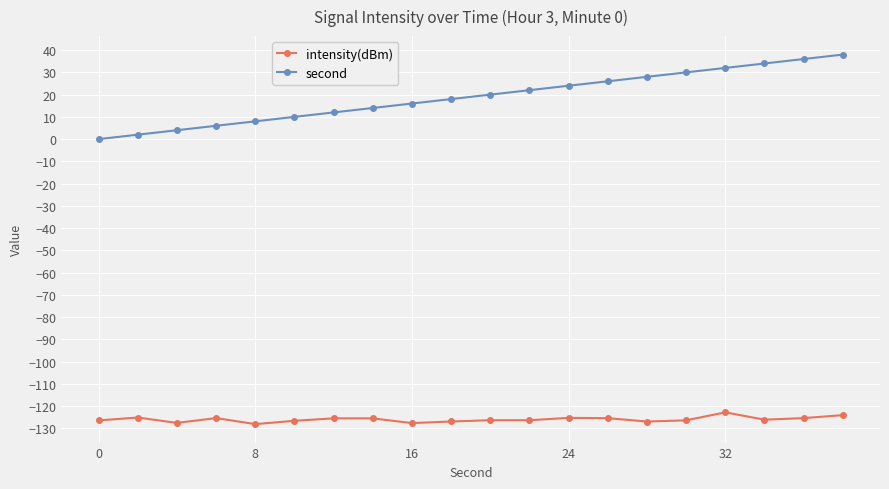

What is the sum of all second values?

380.0